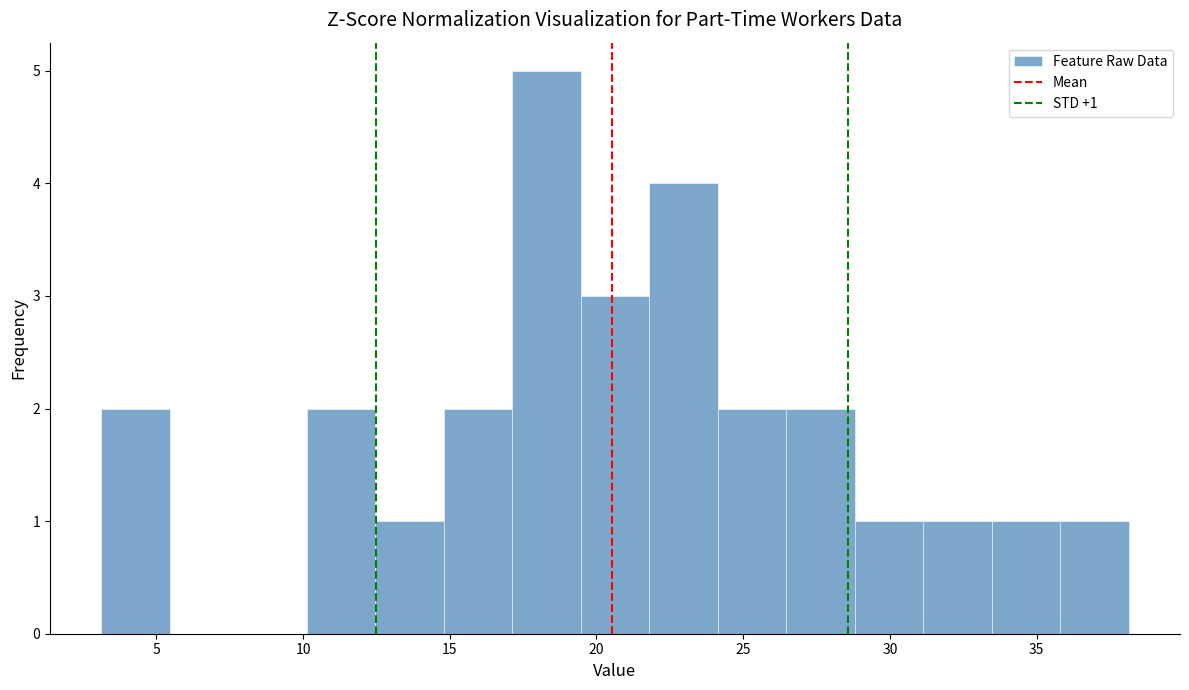

Which range on the x-axis has the tallest bar?

17.0 to 19.5